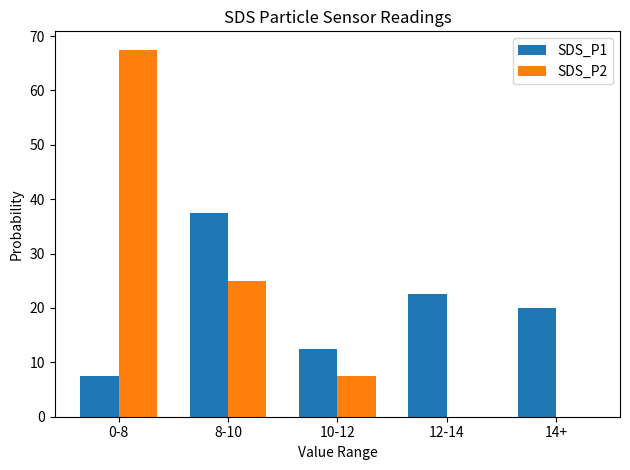

At which category is the sum across all series the highest?

0-8